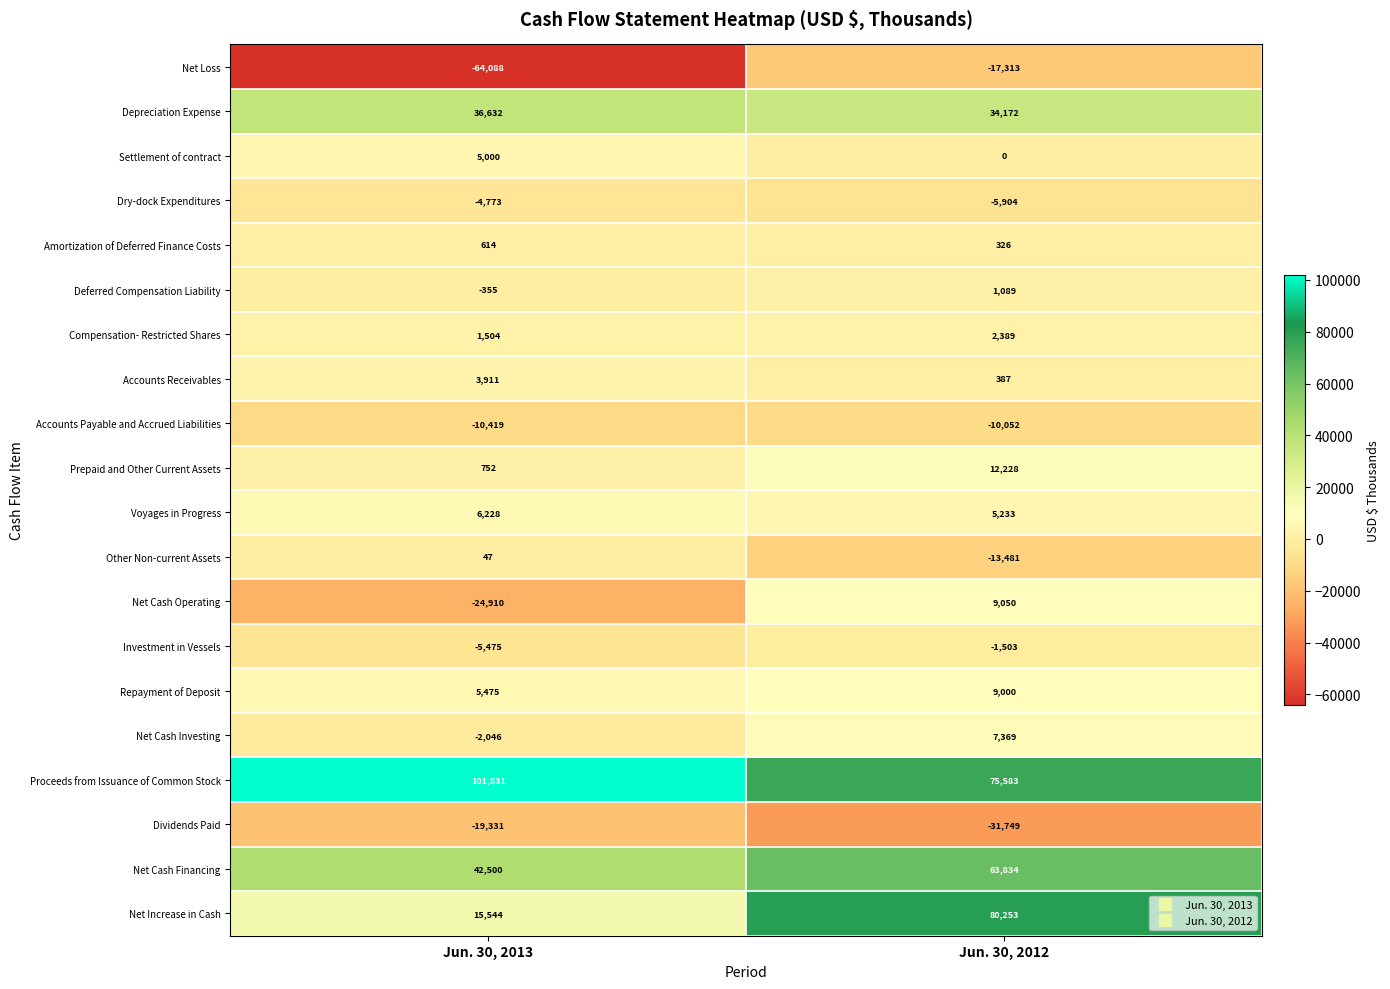

Which category has the lowest value across all series?

Jun. 30, 2013